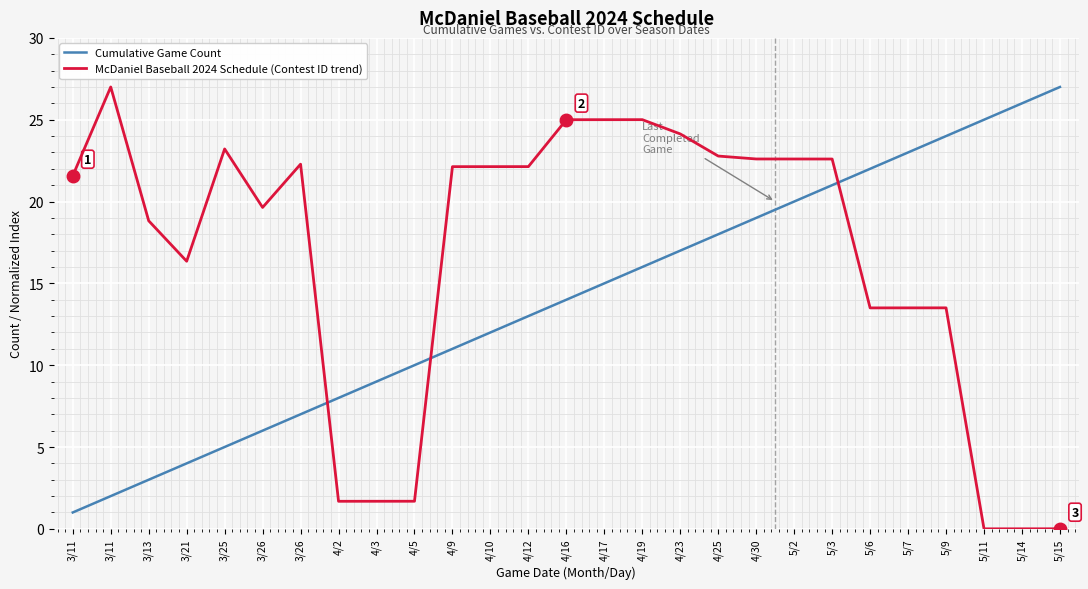

What is the spread (max minus min) of values at 5/6?

8.5